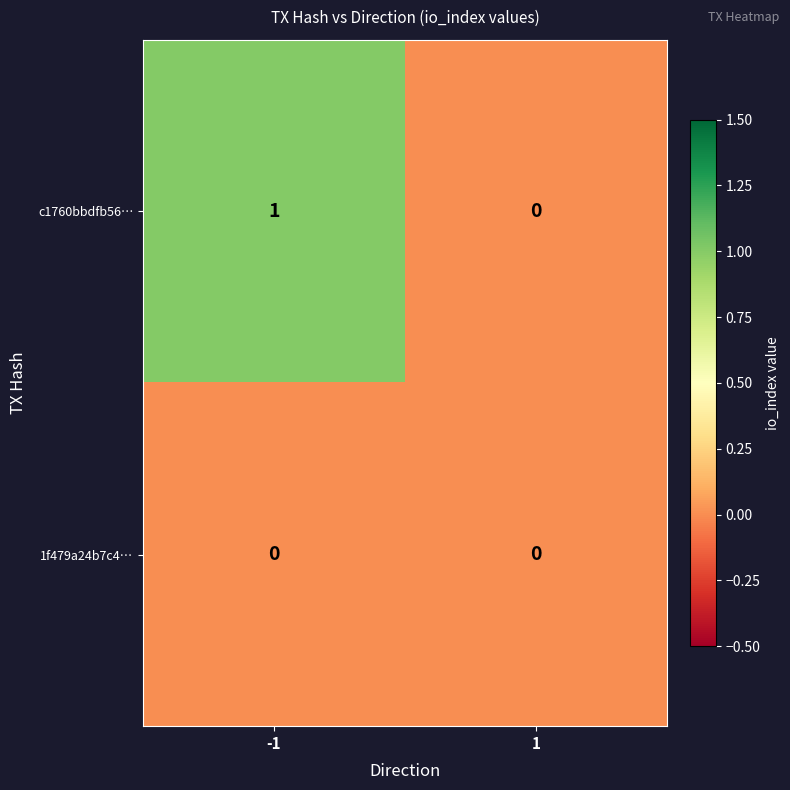

At -1, list the series in order from smallest to largest.

1f479a24b7c4…, c1760bbdfb56…